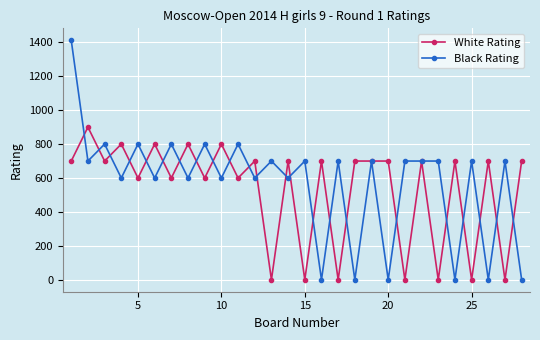

True or false: Black Rating has more than 0 points higher than both neighbors.

True